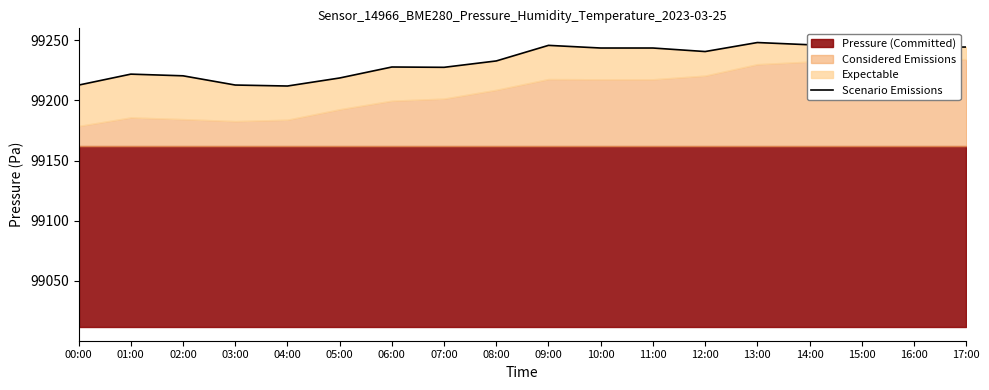

How many points are lower than both their immediate neighbors (excluding endpoints)?

4